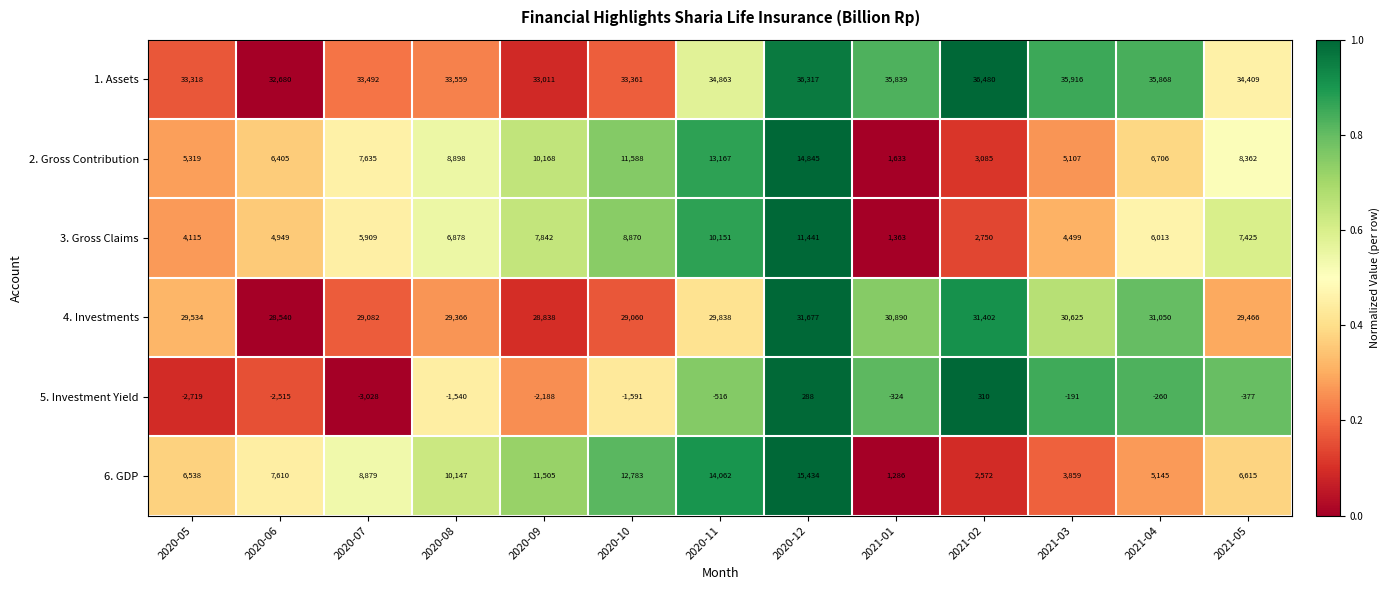

How many data points in 4. Investments are less than 29534?

6